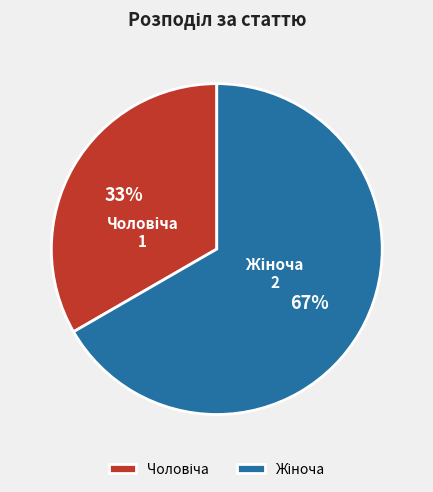

To the nearest percent, what is the average slice percentage?

50%